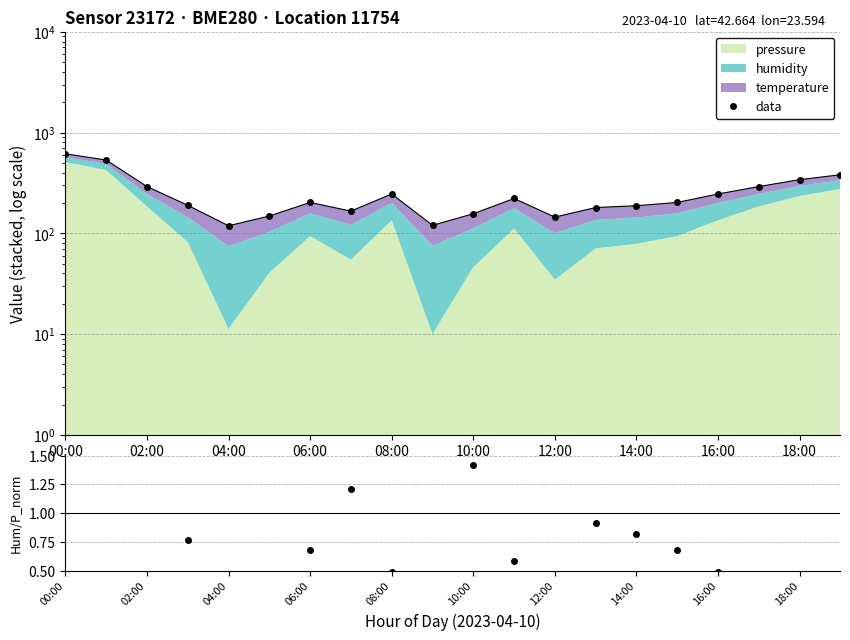

How many points are higher than both their immediate neighbors (excluding endpoints)?

3